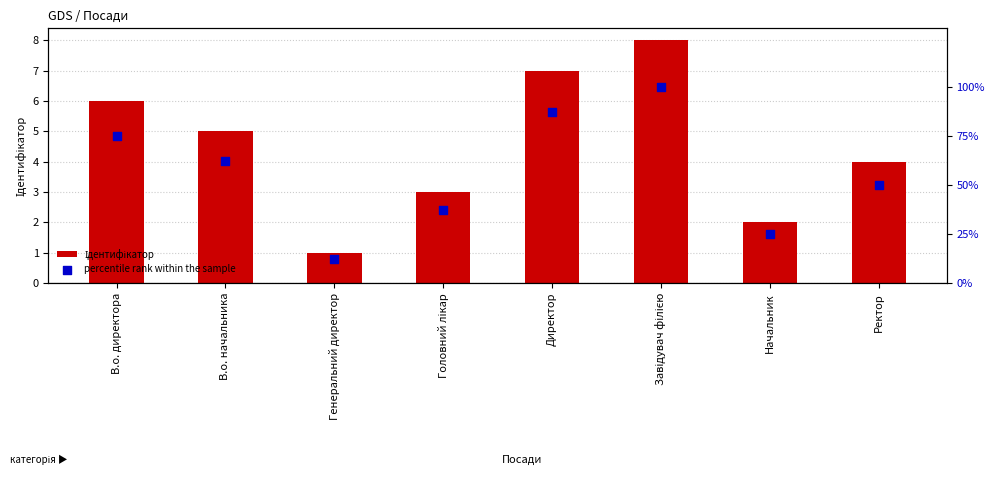

Is the value of percentile rank within the sample at Завідувач філією greater than the value of Ідентифікатор at В.о. директора?

Yes